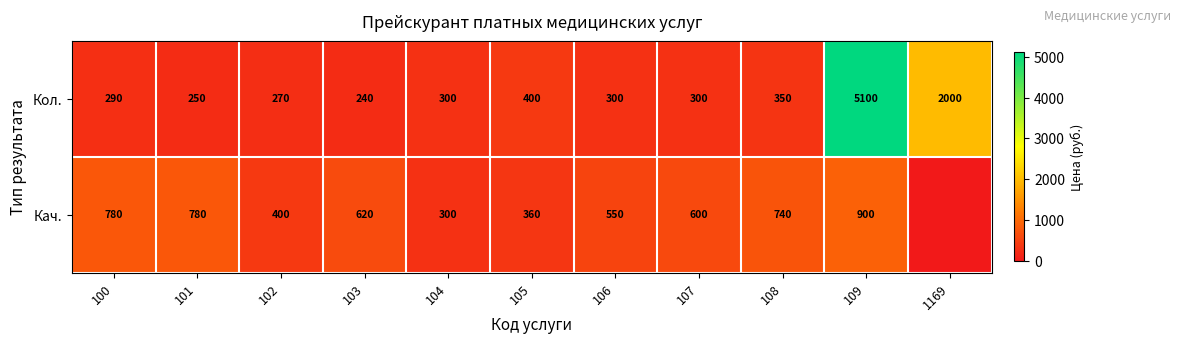

Is it true that Кол. equals 537 at 108?

False